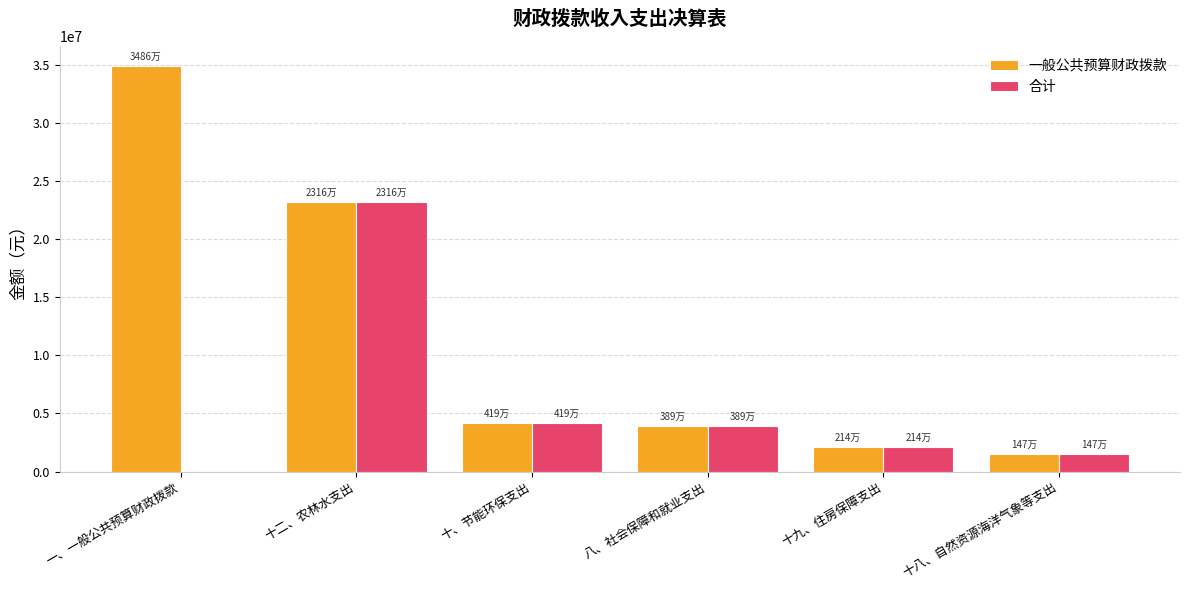

What is the total value across all series at 八、社会保障和就业支出?

7783211.7